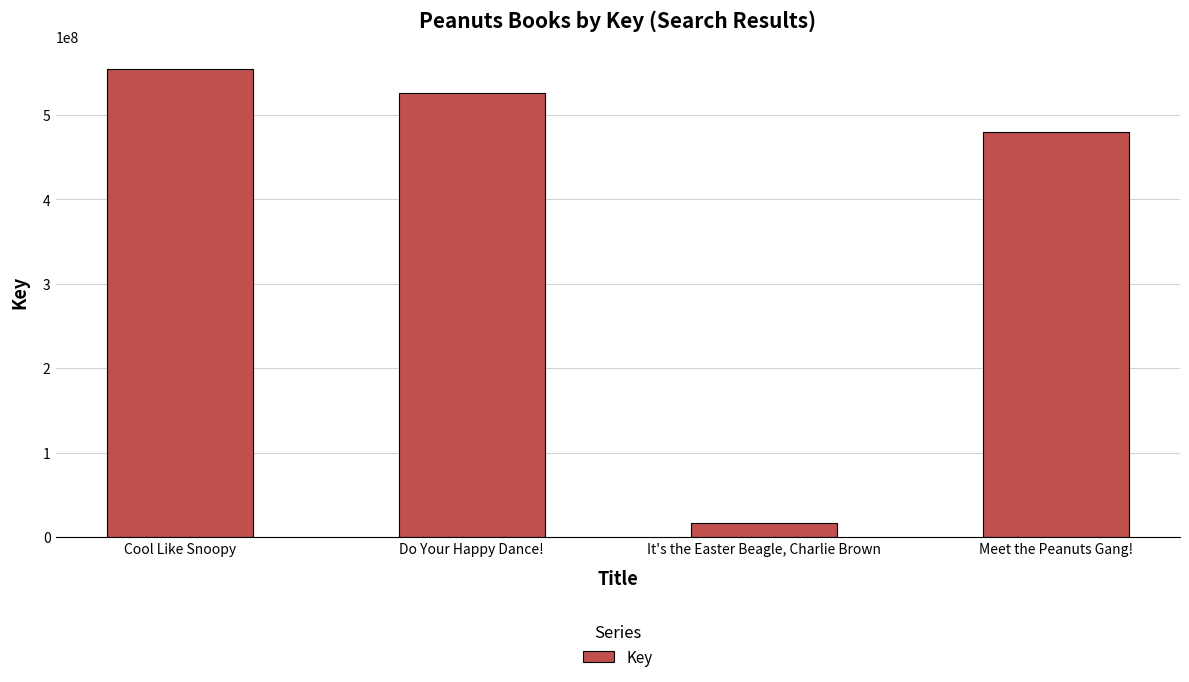

What position from the right is Do Your Happy Dance!?

3